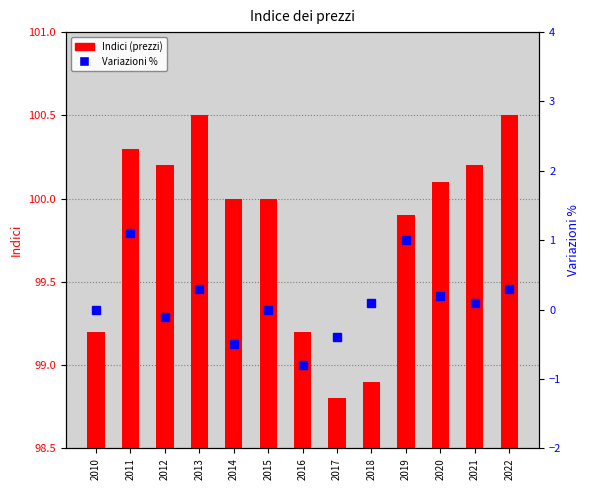

Rank the series at 2017 from highest to lowest value.

Indici, Variazioni %